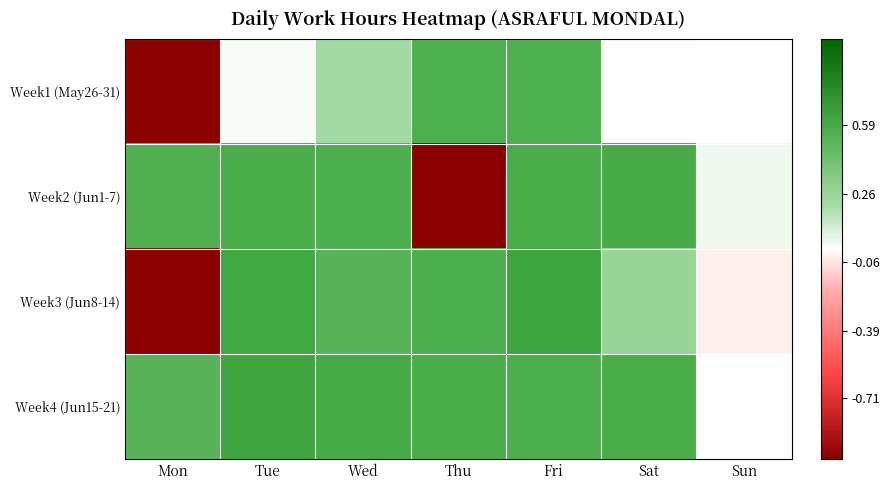

The value of Week4 (Jun15-21) at Tue is 0.6. True or false?

True